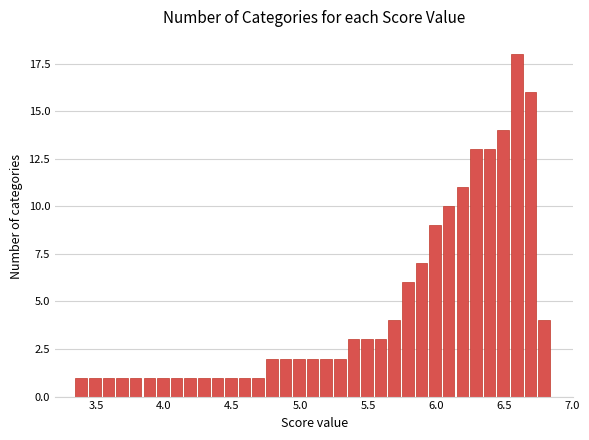

Read against the x-axis, roughly where is the centre of the tallest bar?

6.60